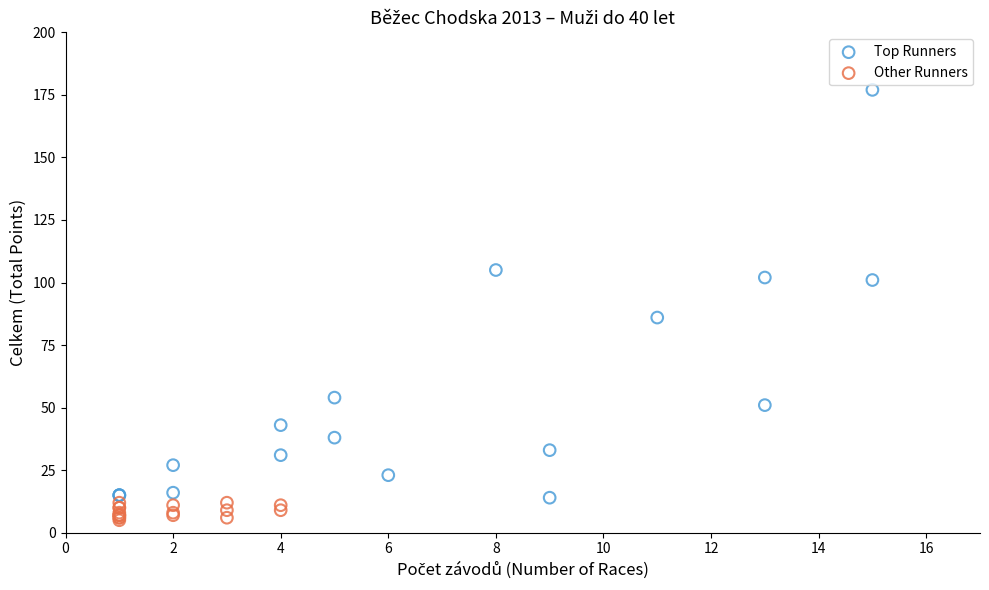

Which series contains the highest Y value?

Top Runners